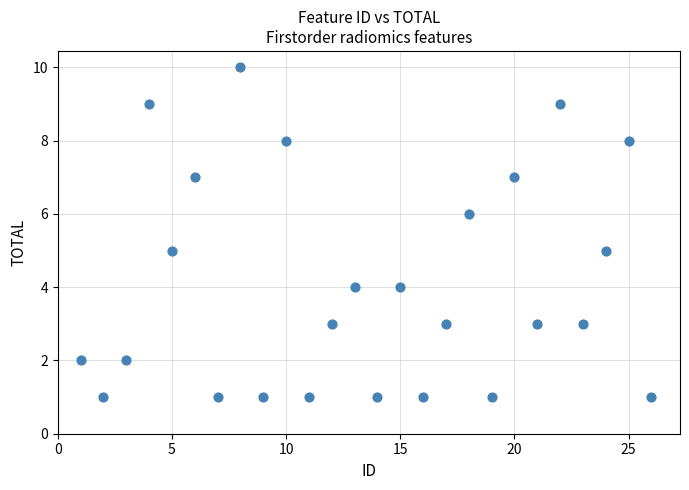

What is the range of Y values (max minus min)?

9